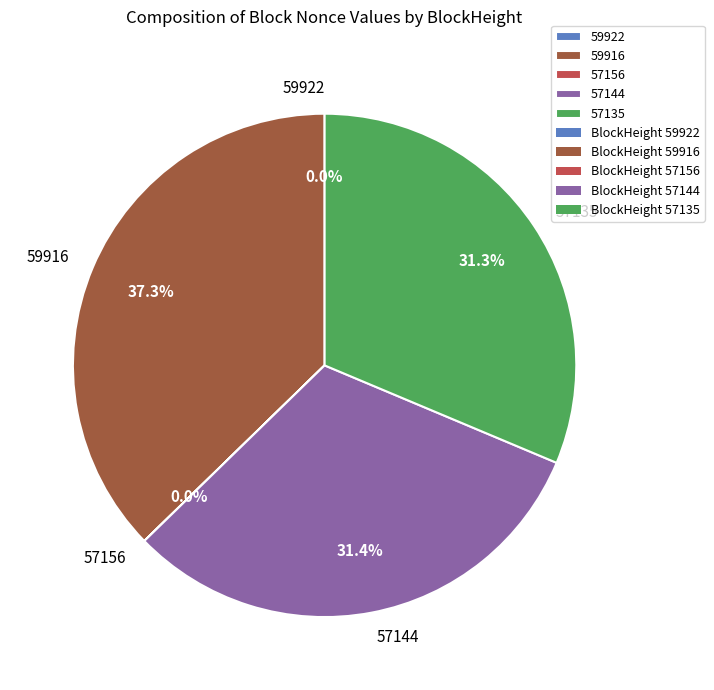

How much of the chart is everything except 59916?

62.7%